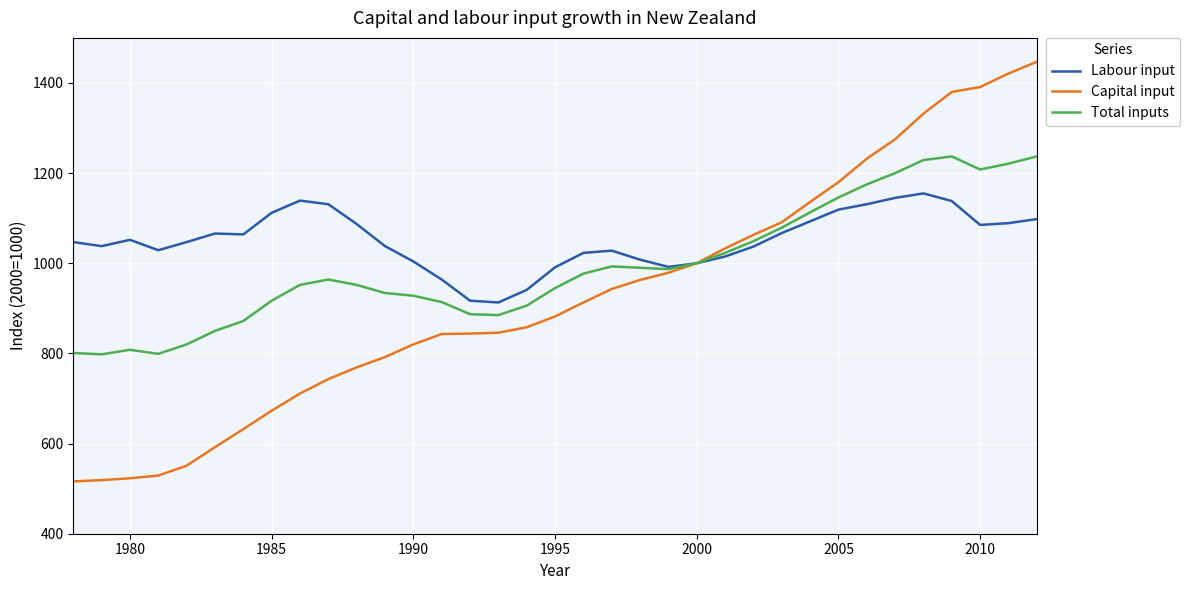

Which series has the largest range (max minus min)?

Capital input